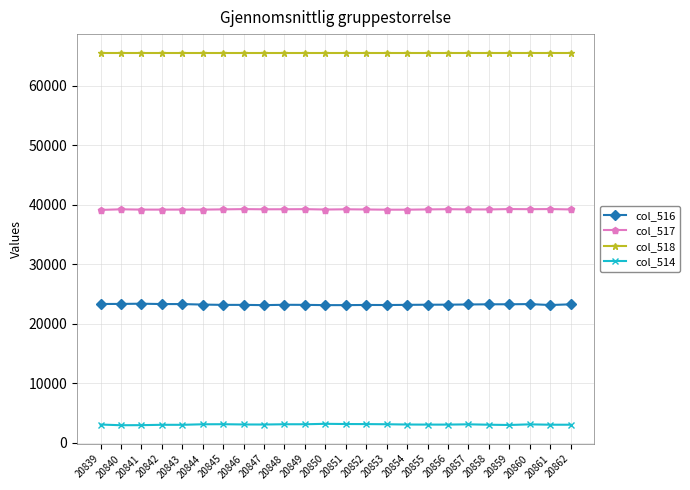

Is this an area chart (filled region under the line)?

No